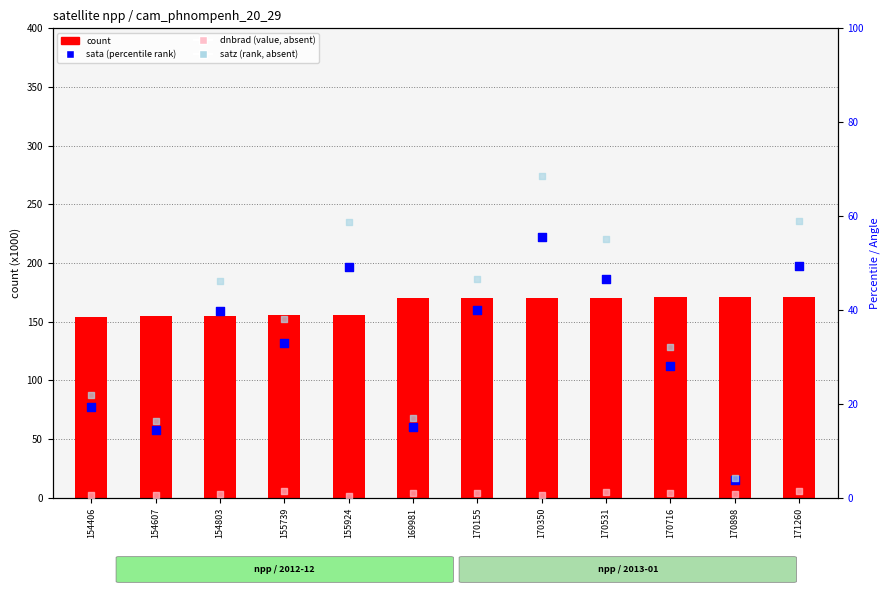

Which series contains the lowest Y value?

dnbrad (value, absent)